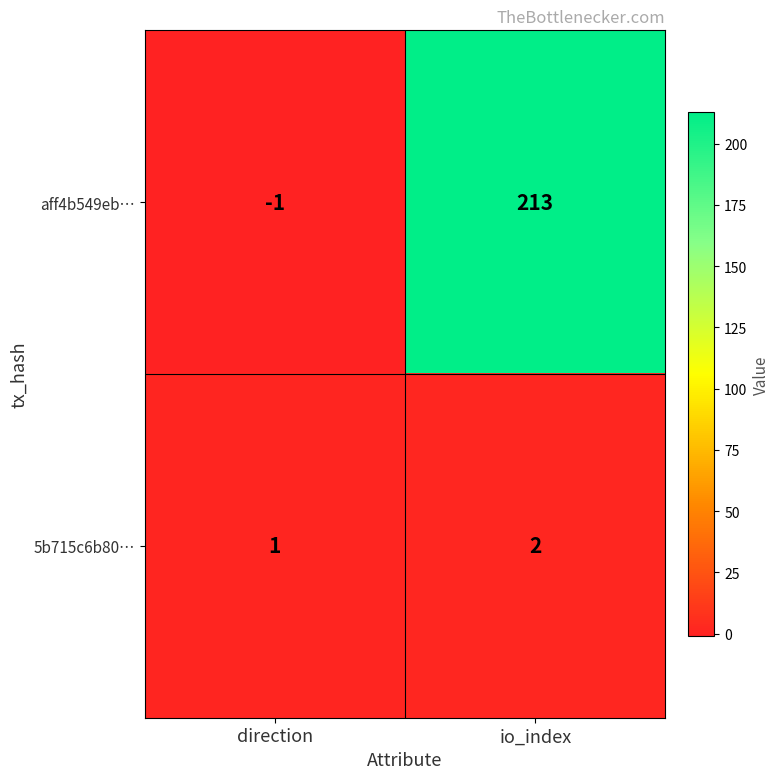

The value of aff4b549eb… at io_index is 213. True or false?

True